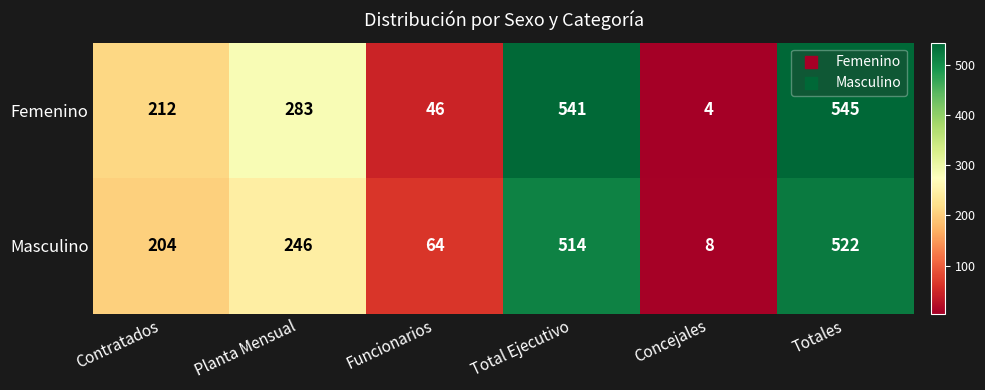

At which category is the sum across all series the highest?

Totales